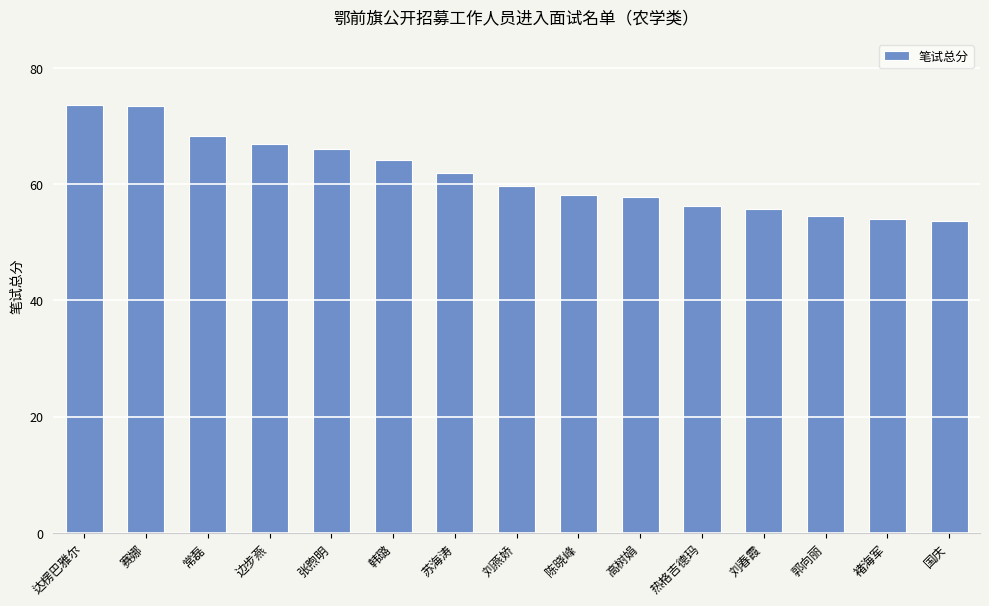

What is the difference between the maximum and minimum values?

20.0